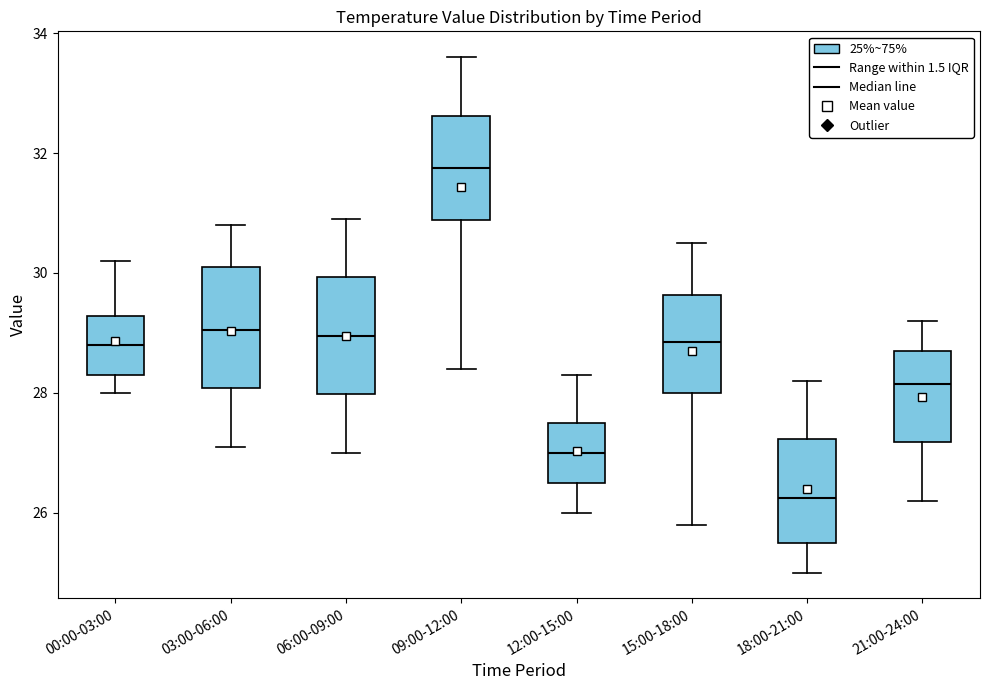

Where does the lower whisker of the box for 12:00-15:00 end on the y-axis? The values are not printed on the chart, so give them approximately, as read against the axis.

26.0